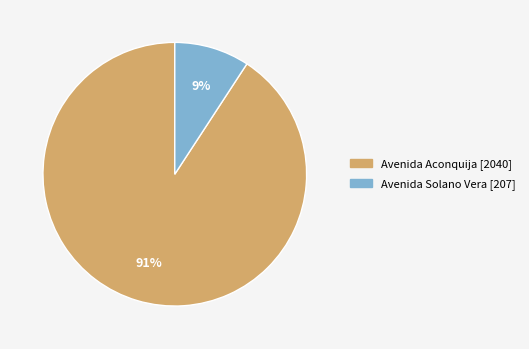

The Avenida Solano Vera slice represents 9% of the pie. True or false?

True